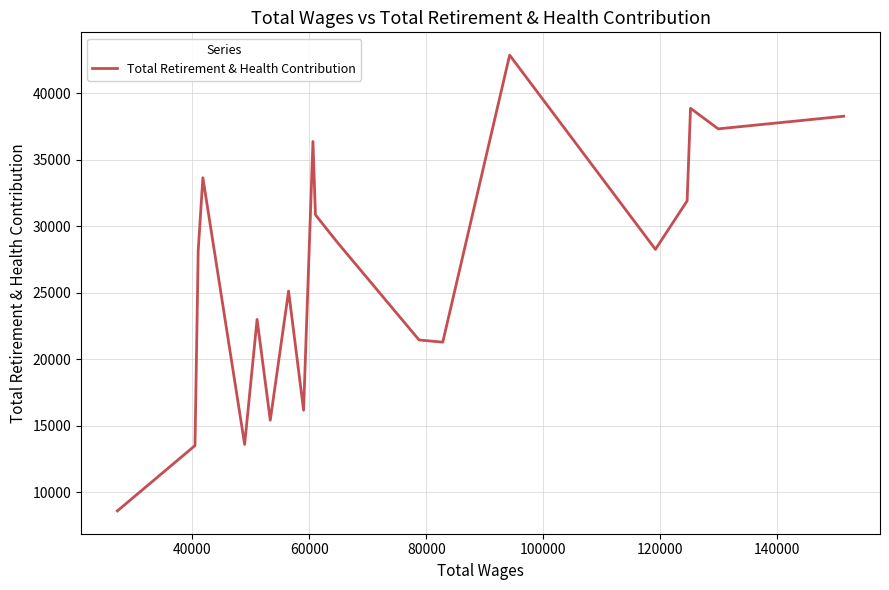

What is the difference between the maximum and minimum values?

34270